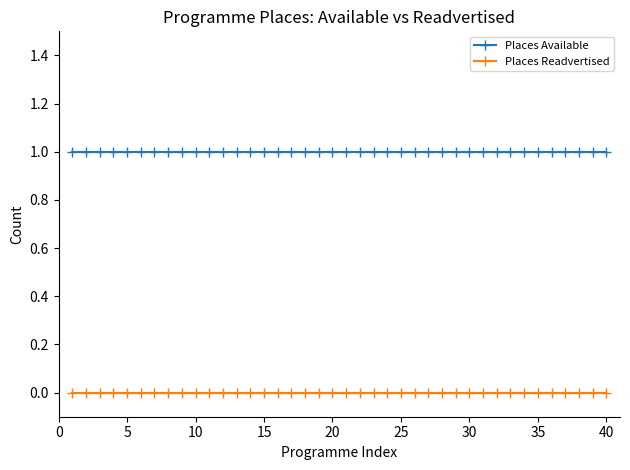

True or false: Places Readvertised and Places Available intersect in this chart.

False